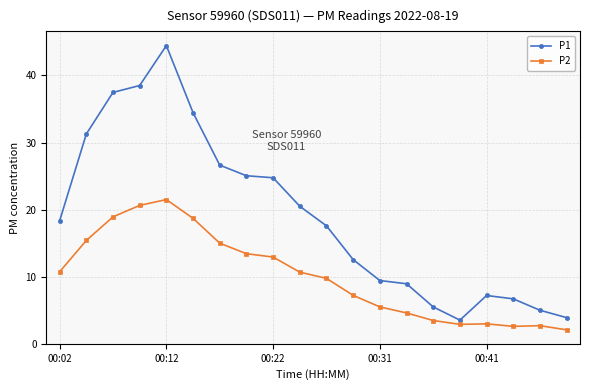

In P1, how many points are lower than both neighbors (excluding endpoints)?

1